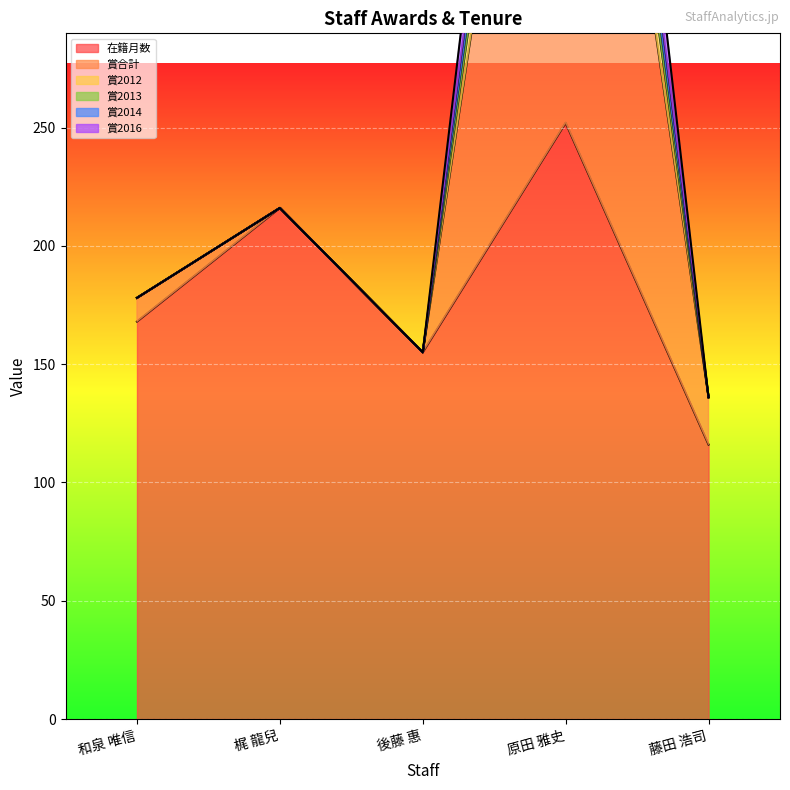

What is the difference between the highest and lowest values at 原田 雅史?

410